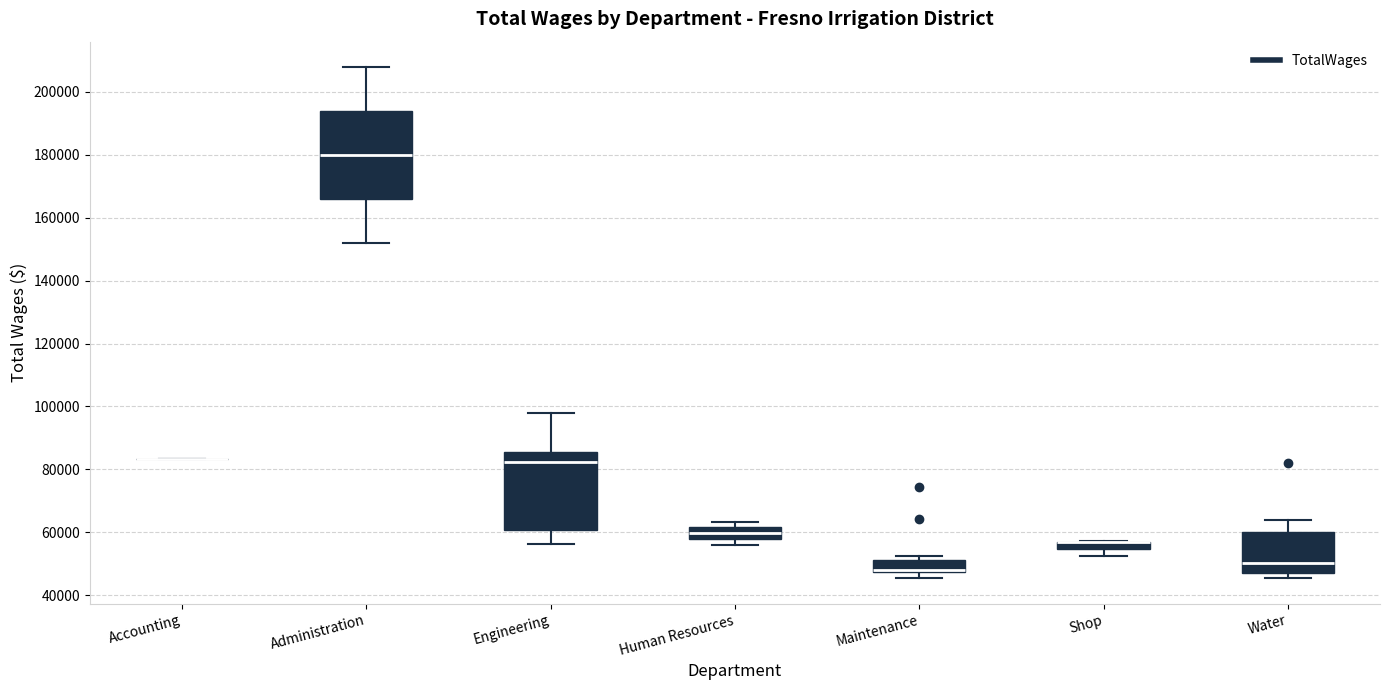

Which box is the tallest, from its lower edge to its upper edge?

Administration